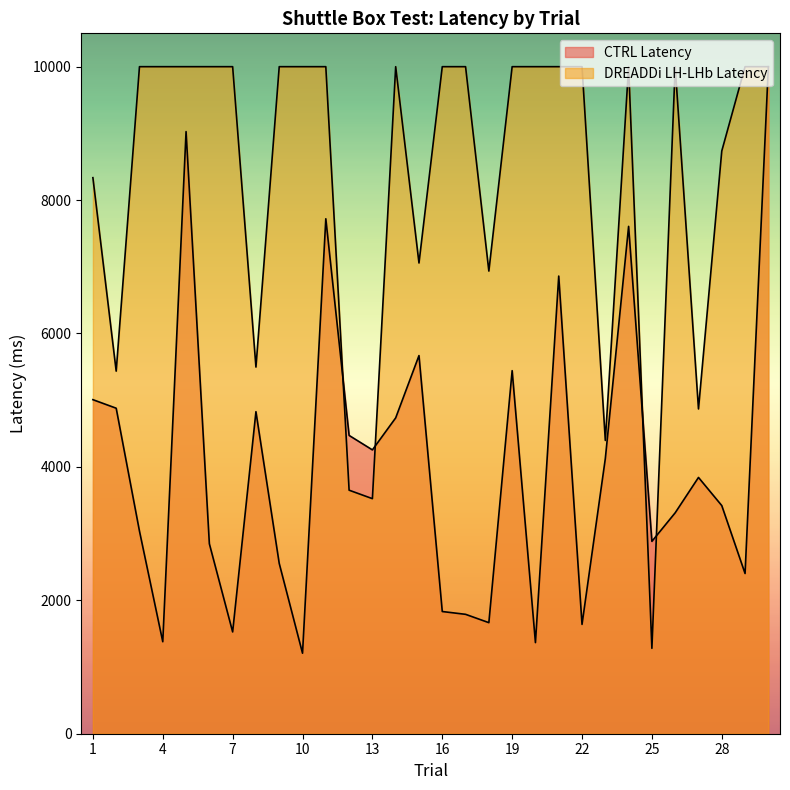

At 26, list the series in order from smallest to largest.

CTRL Latency, DREADDi LH-LHb Latency